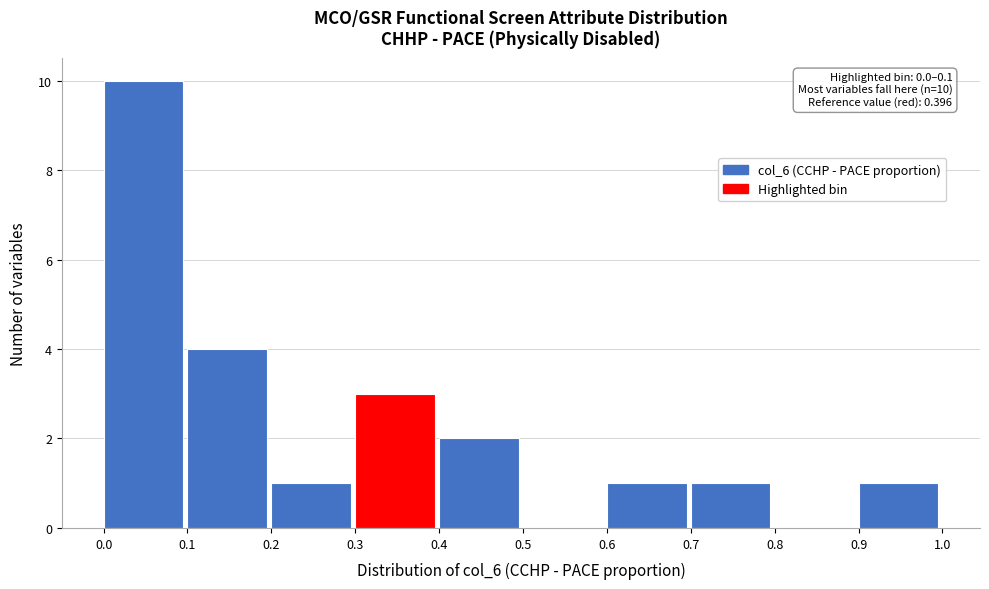

Over which range of the x-axis is the bar tallest?

0.0 to 0.1